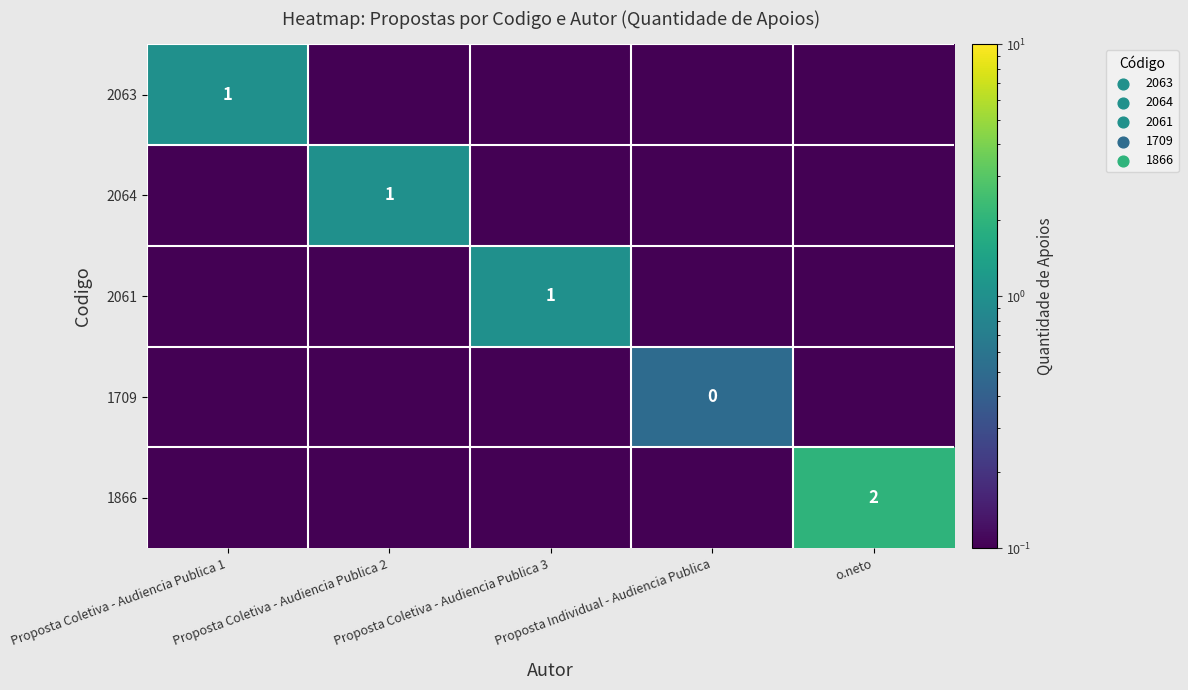

What is the difference between the maximum and minimum values in the 2063 series?

0.9